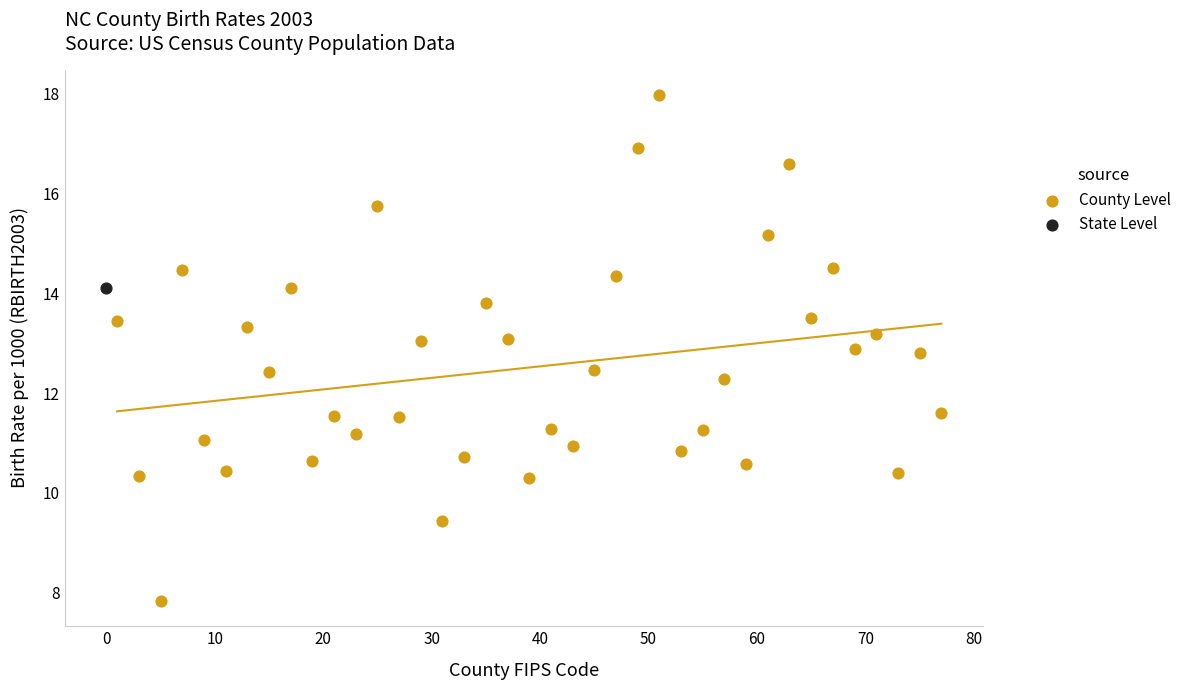

What are all the series names shown in the legend?

County Level, State Level